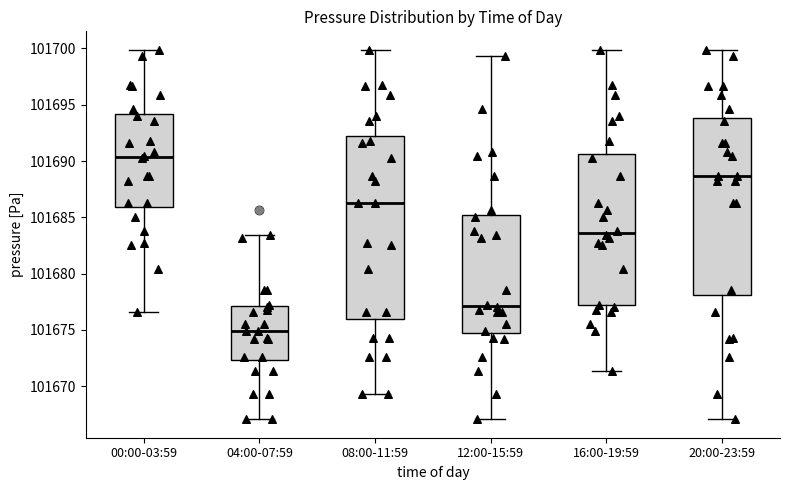

Where does the median line of the box for 12:00-15:59 sit on the y-axis? The values are not printed on the chart, so give them approximately, as read against the axis.

101677.0